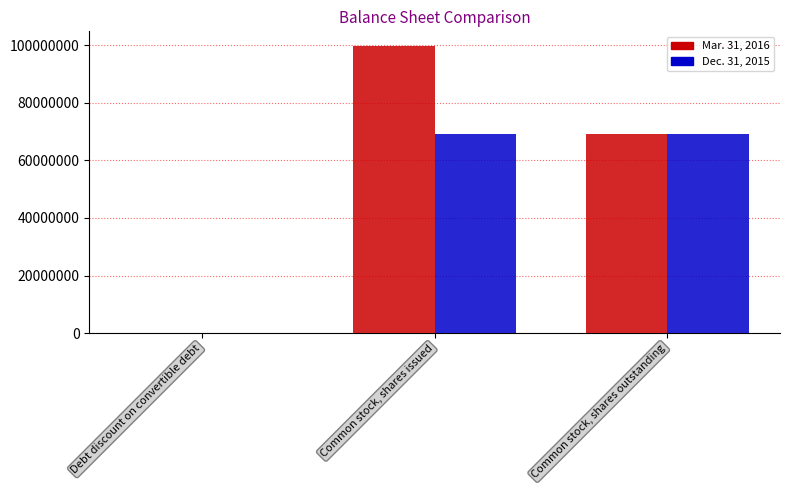

Which series has the largest total across all categories?

Mar. 31, 2016